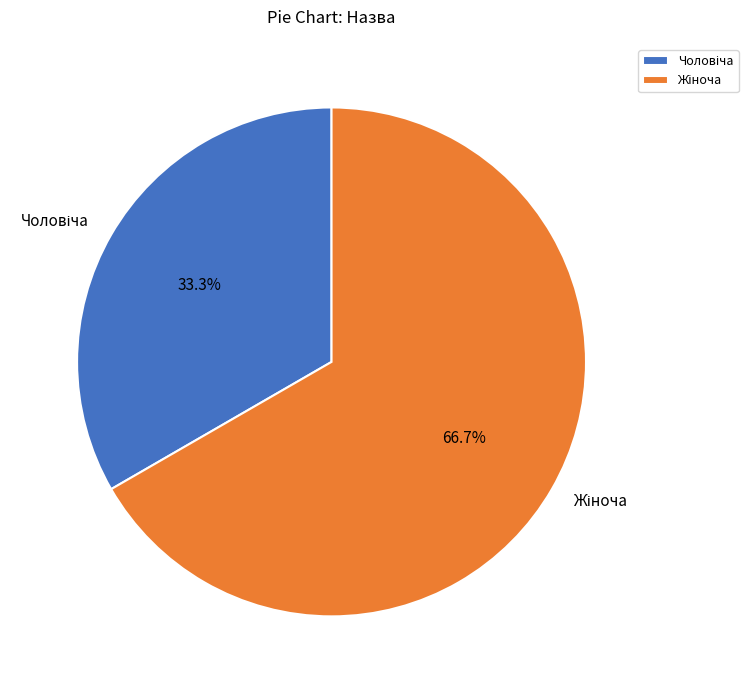

How many segments does this pie chart have?

2